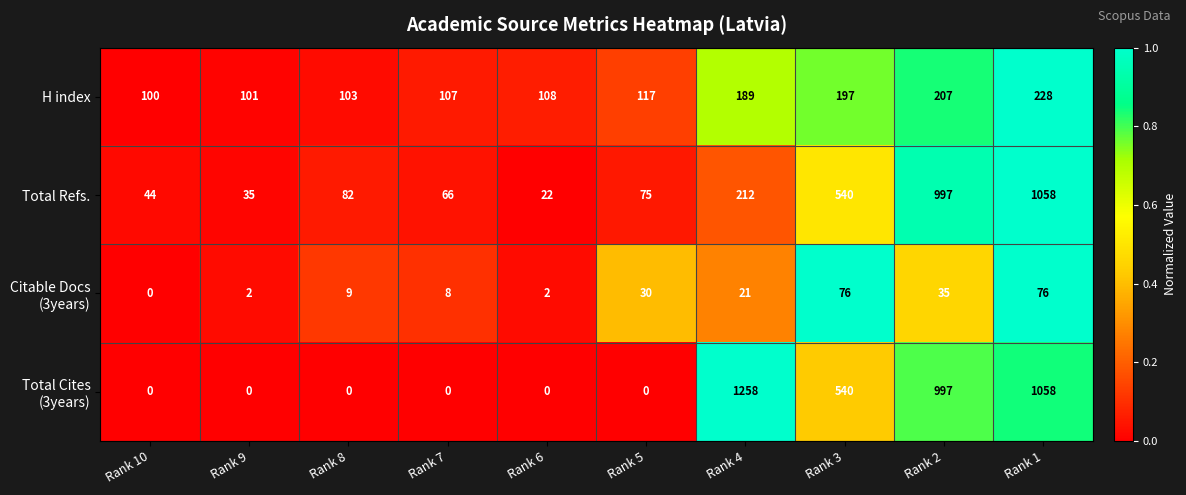

Which category has the highest value across all series?

Rank 4